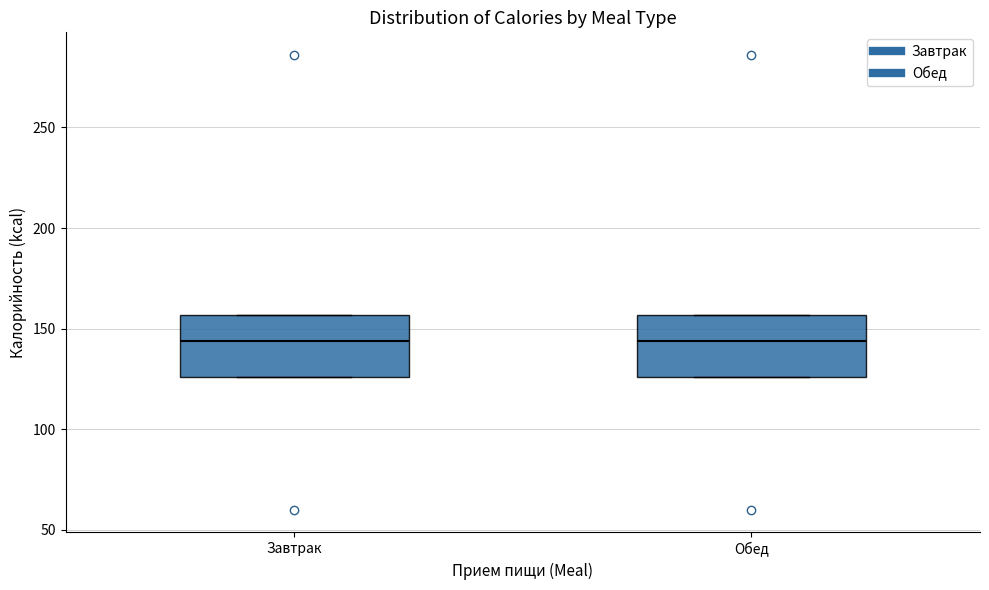

Reading left to right, transcribe this box plot: for each box, give where its median line is, the range the box spans, and where its two whiskers end, as read against the y-axis. The values are not printed on the chart, so give them approximately, as read against the axis.

Завтрак: median 145, box 125 to 155, whiskers 125 to 155
Обед: median 145, box 125 to 155, whiskers 125 to 155